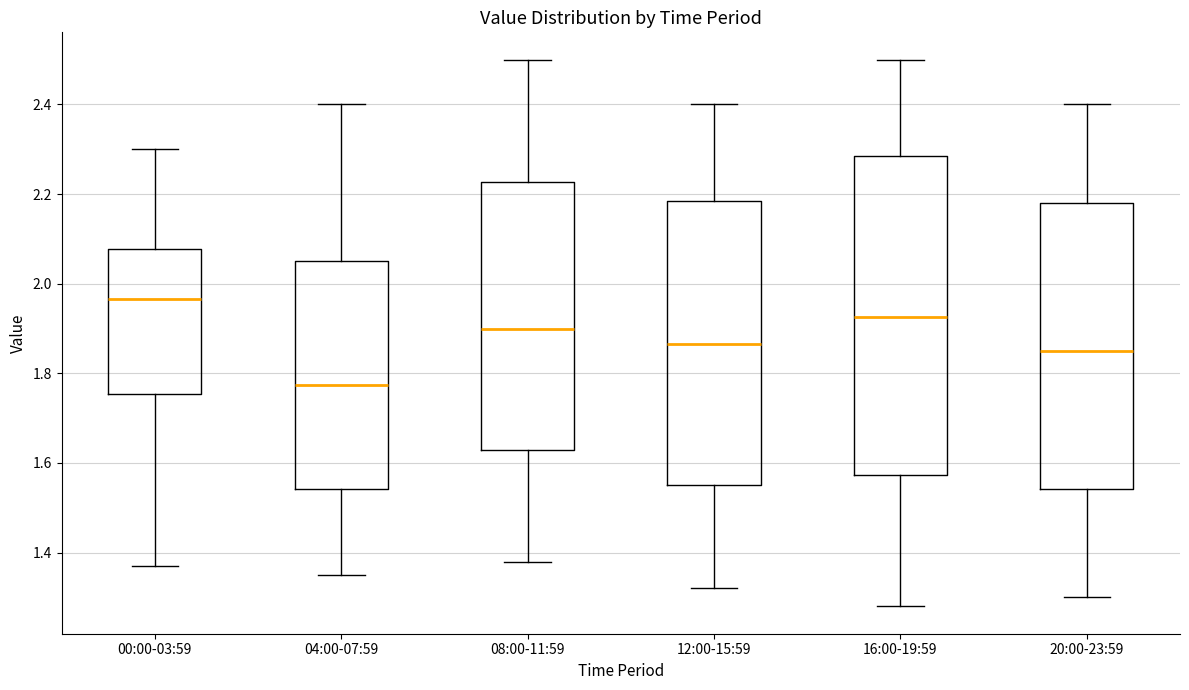

Where is the upper edge of the box for 20:00-23:59 on the y-axis? The values are not printed on the chart, so give them approximately, as read against the axis.

2.18